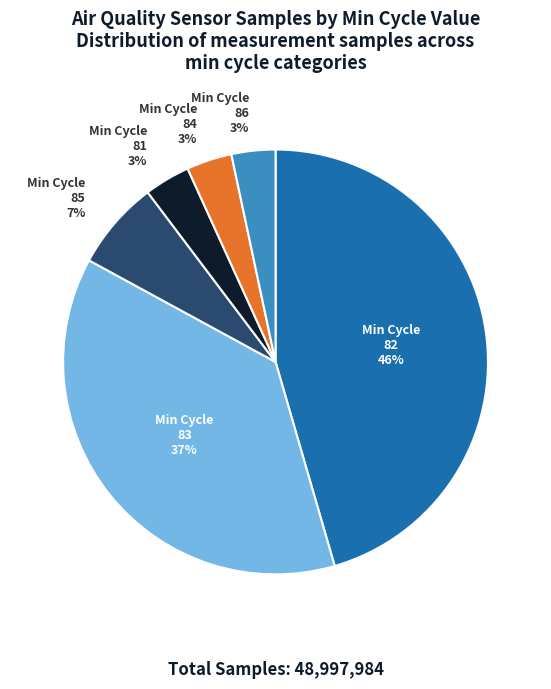

To the nearest percent, what is the average slice percentage?

17%